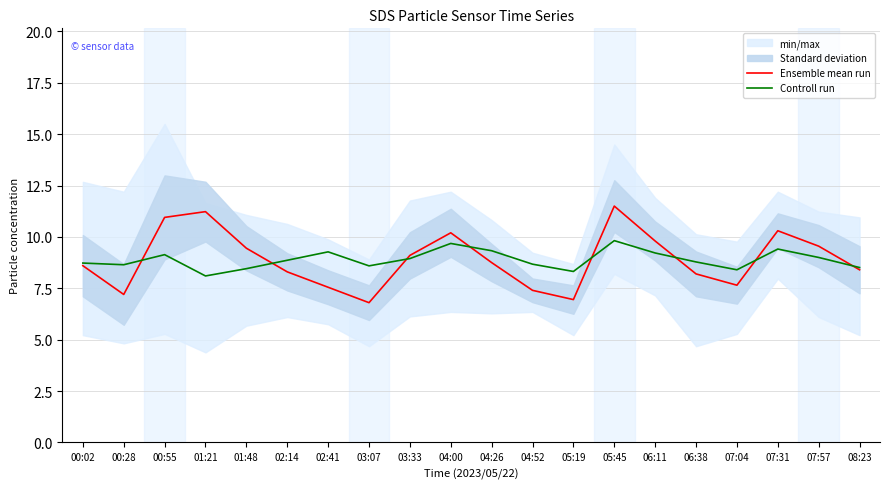

Where is Ensemble mean run nearest to the value 9?

03:33